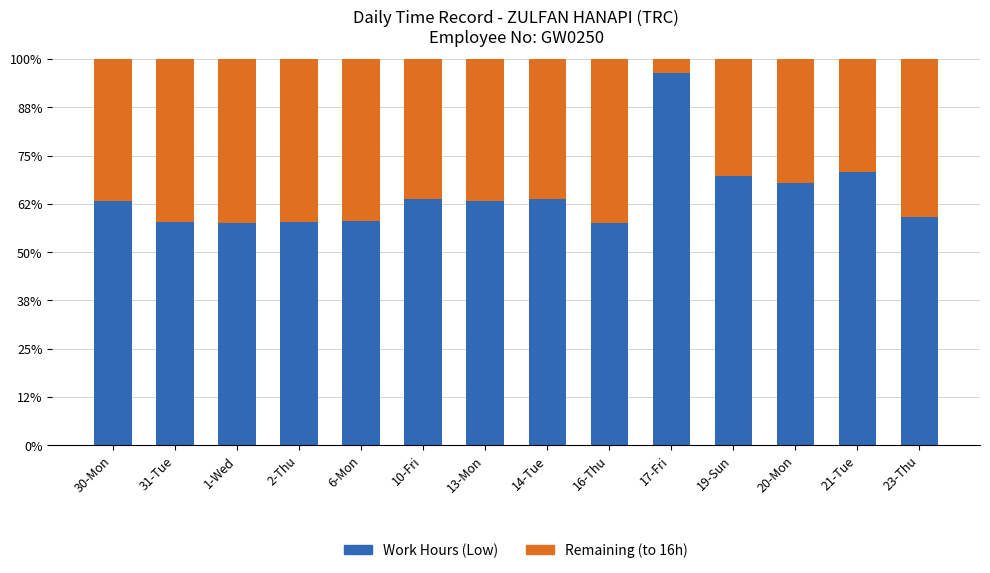

Read the Remaining (to 16h) value at 30-Mon.

5.9